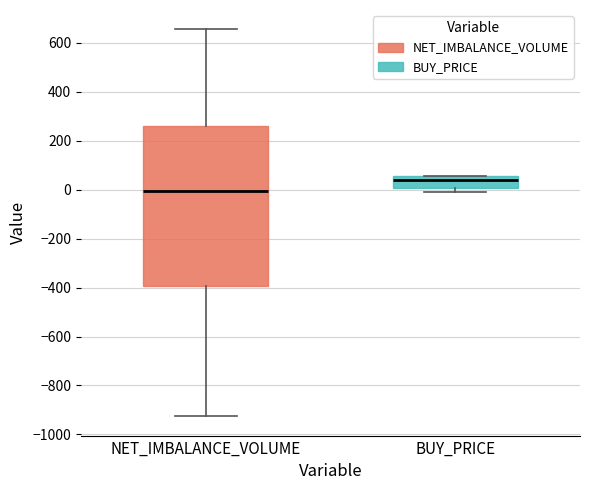

Comparing the boxes themselves (not the whiskers), which one is the tallest?

NET_IMBALANCE_VOLUME